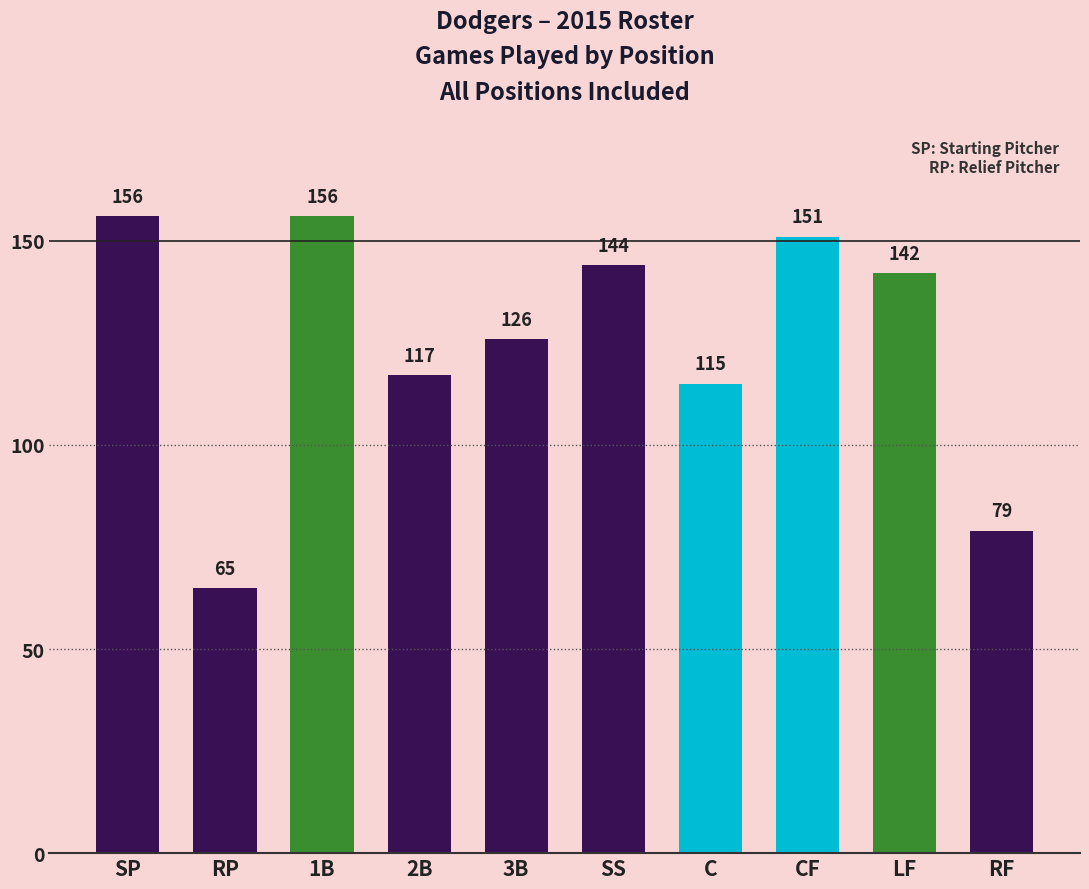

Where does the data first go above 142?

SP